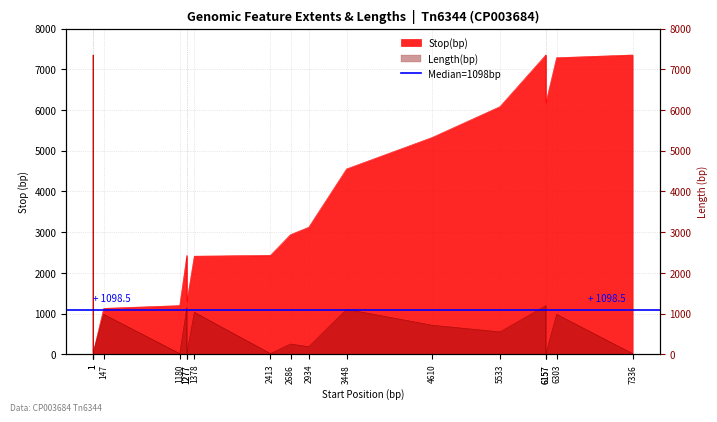

How many values in the Stop series exceed 3119?

8